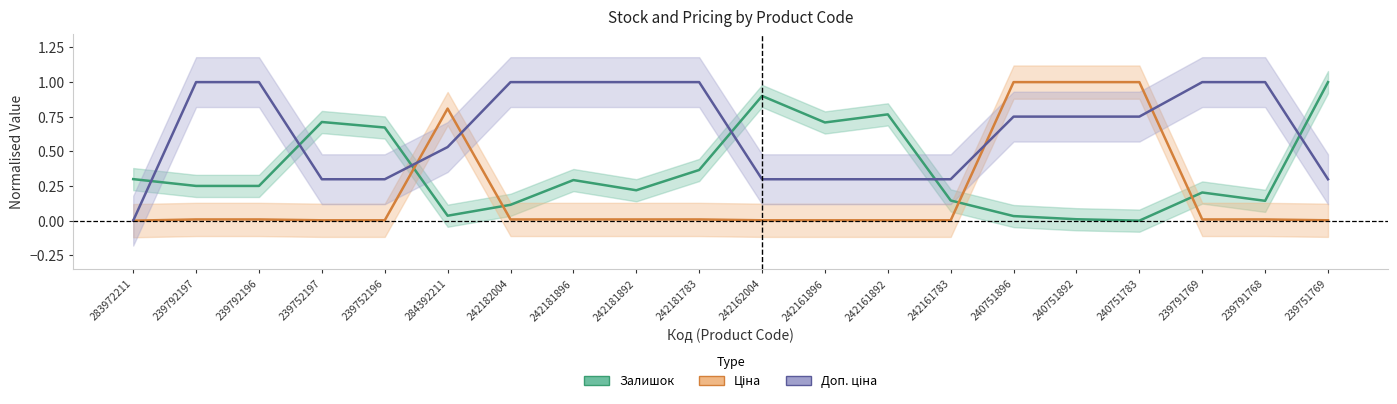

What is the label of the 5th point from the left?

239752196